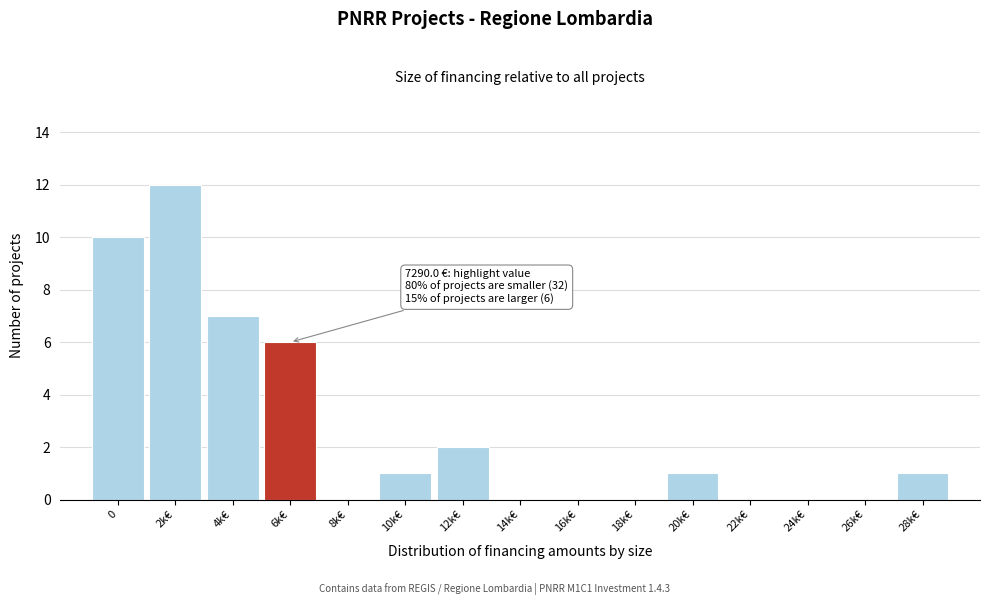

Reading left to right, transcribe all the data shown in this chart.

0=10	2k€=12	4k€=7	6k€=6	8k€=0	10k€=1	12k€=2	14k€=0	16k€=0	18k€=0	20k€=1	22k€=0	24k€=0	26k€=0	28k€=1